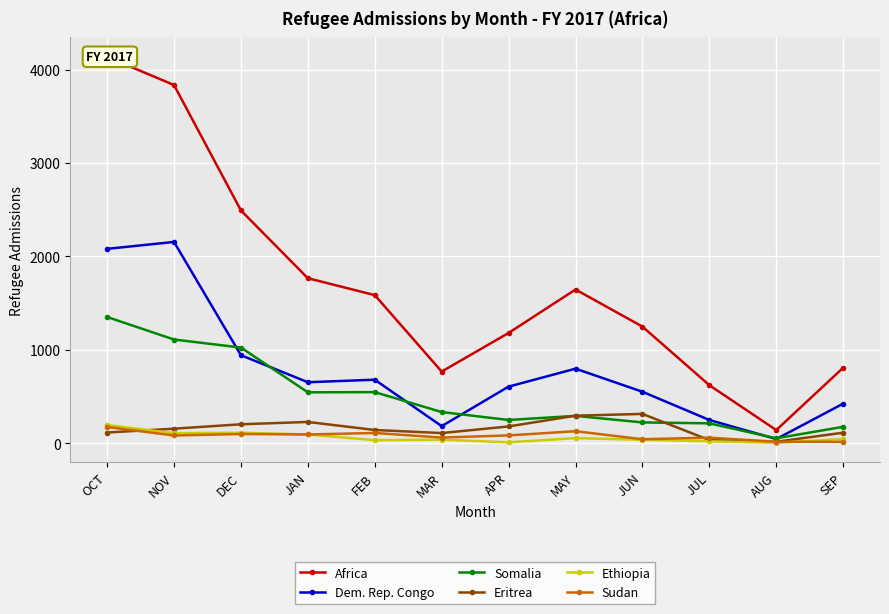

True or false: Dem. Rep. Congo and Africa cross at least once.

False